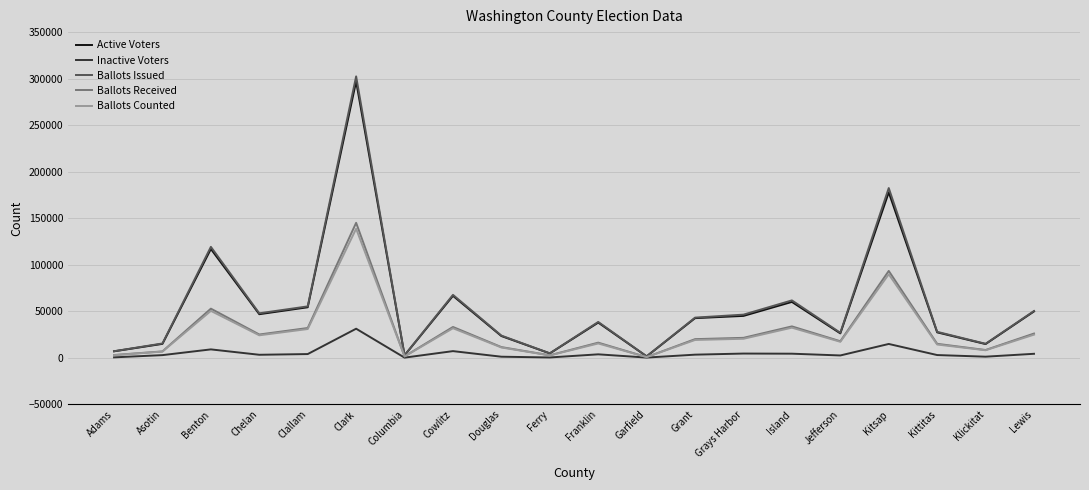

The Inactive Voters series shows 2939 at Asotin. True or false?

True